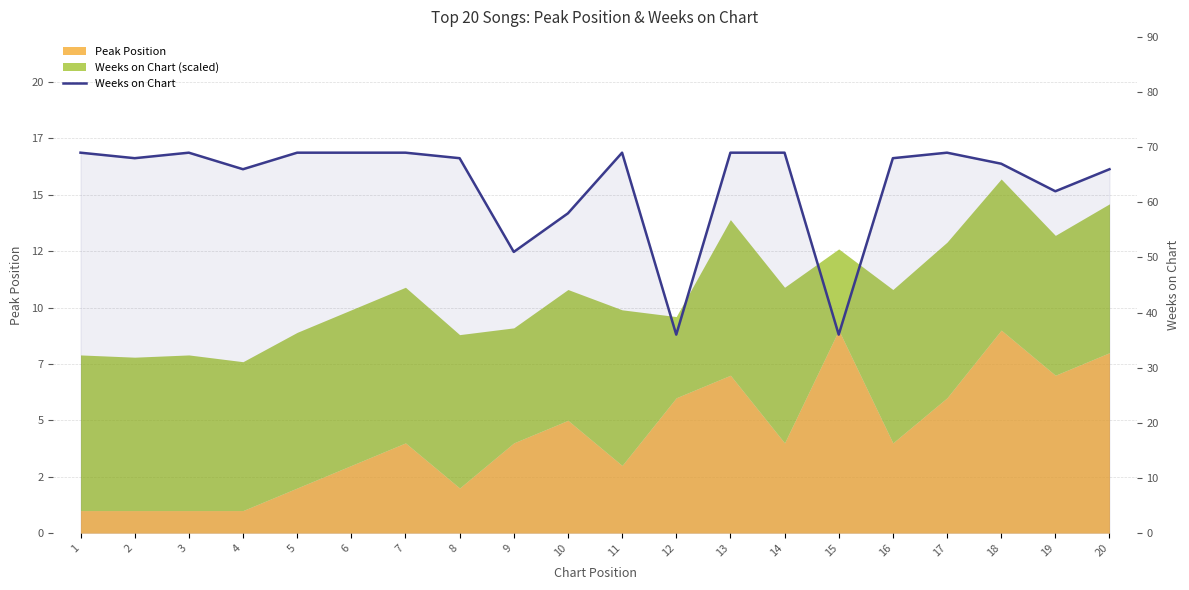

What is the greatest value displayed?

69